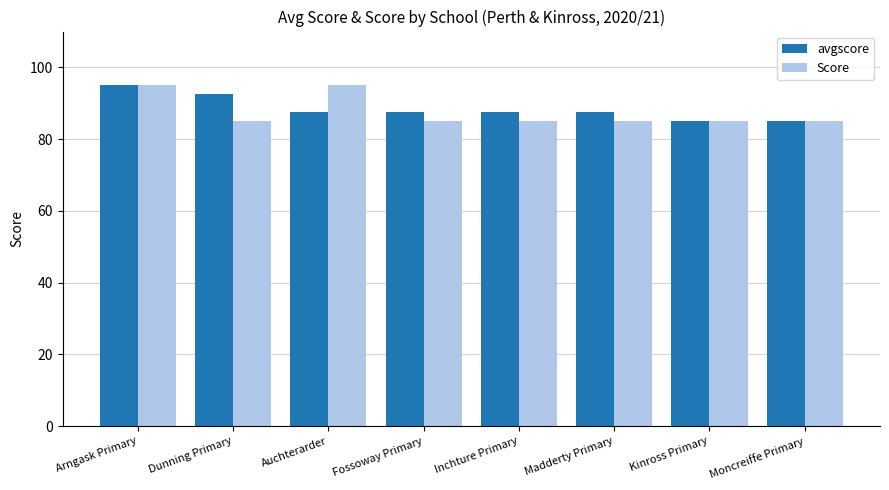

How many bars are there in each group?

2